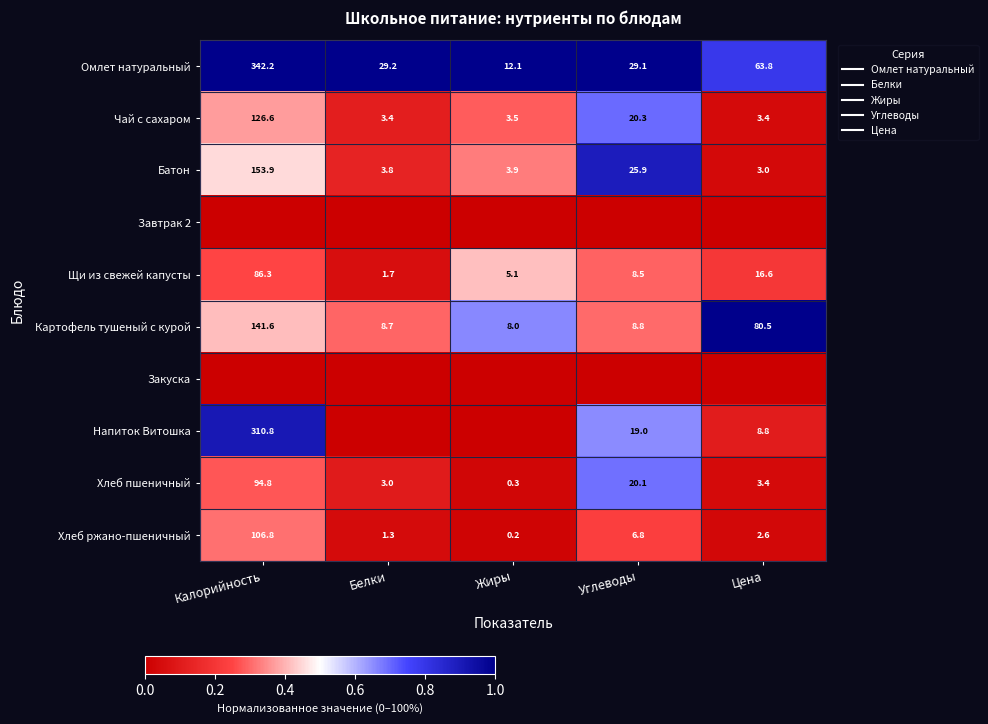

What is the difference between the maximum and minimum values in the Напиток Витошка series?

0.9